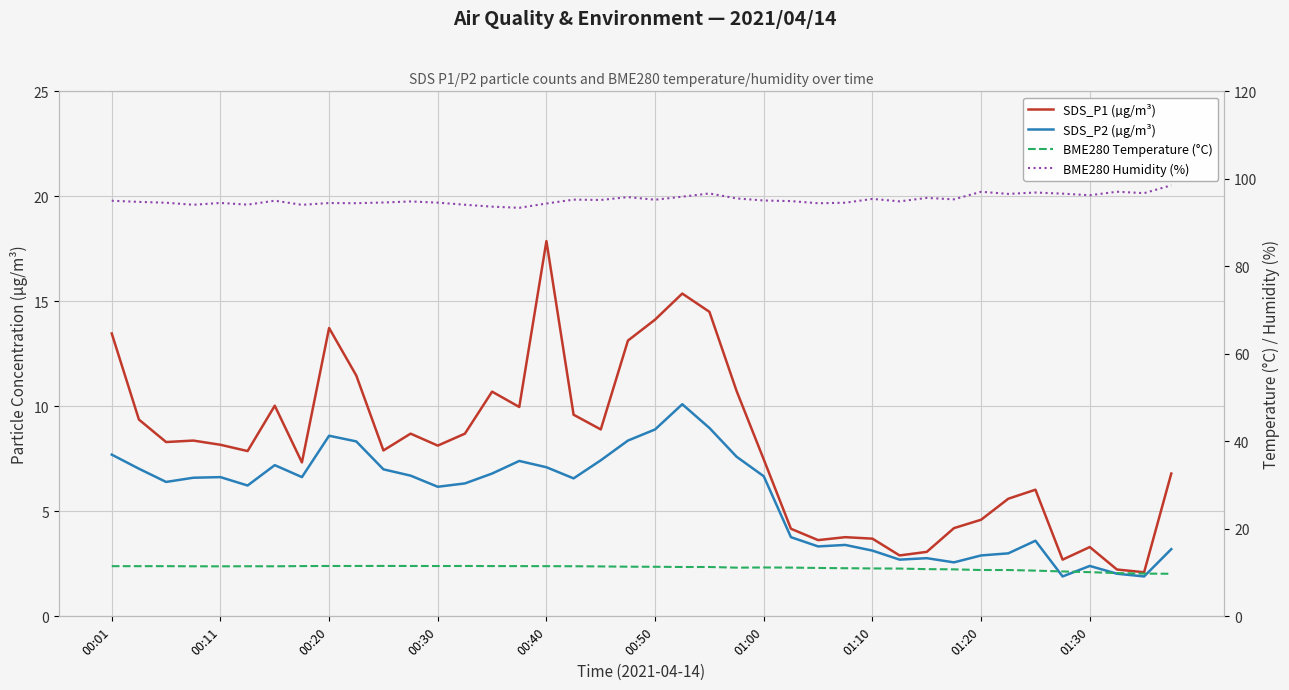

What are all the series names shown in the legend?

SDS_P1 (µg/m³), SDS_P2 (µg/m³), BME280 Temperature (°C), BME280 Humidity (%)